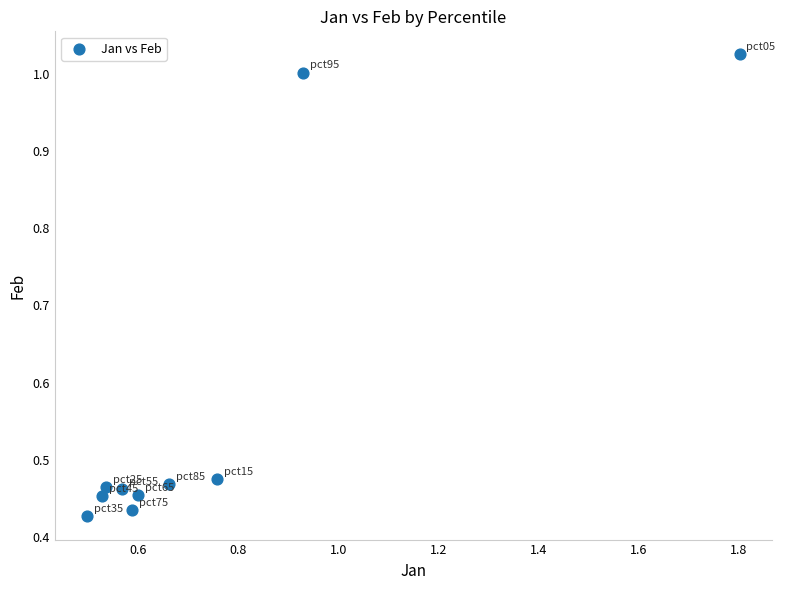

What is the average Y value?

0.6